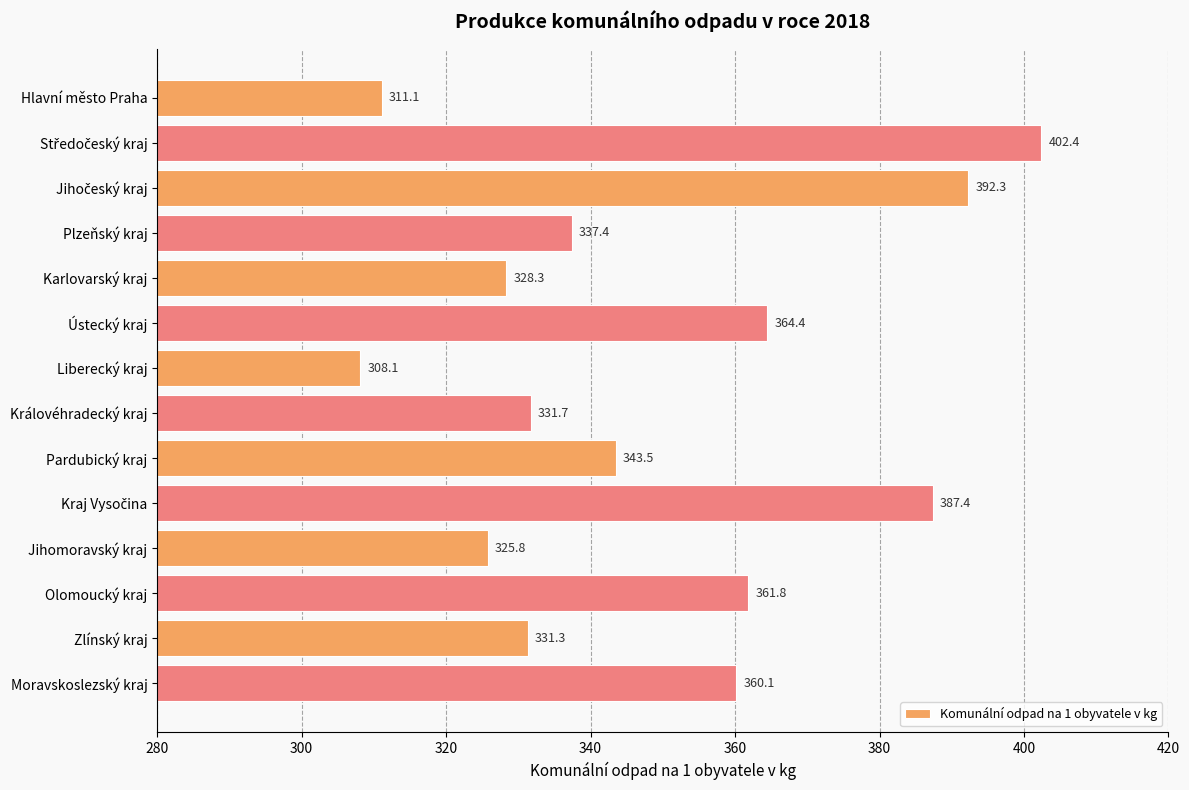

How many distinct data groups are displayed?

1